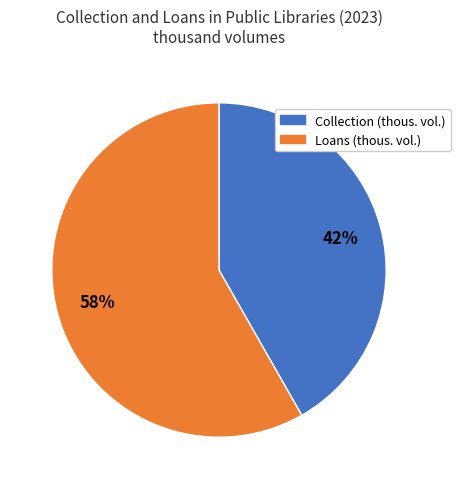

Is there a majority slice in this chart?

Yes